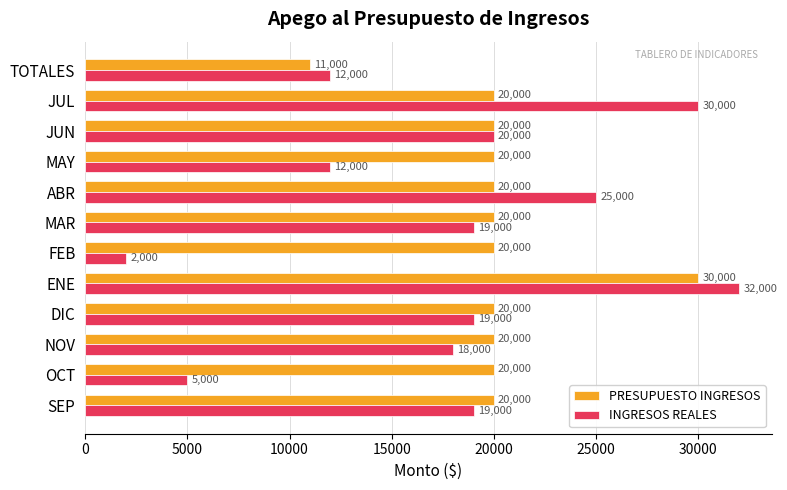

List the series in order of their peak value, lowest first.

PRESUPUESTO INGRESOS, INGRESOS REALES